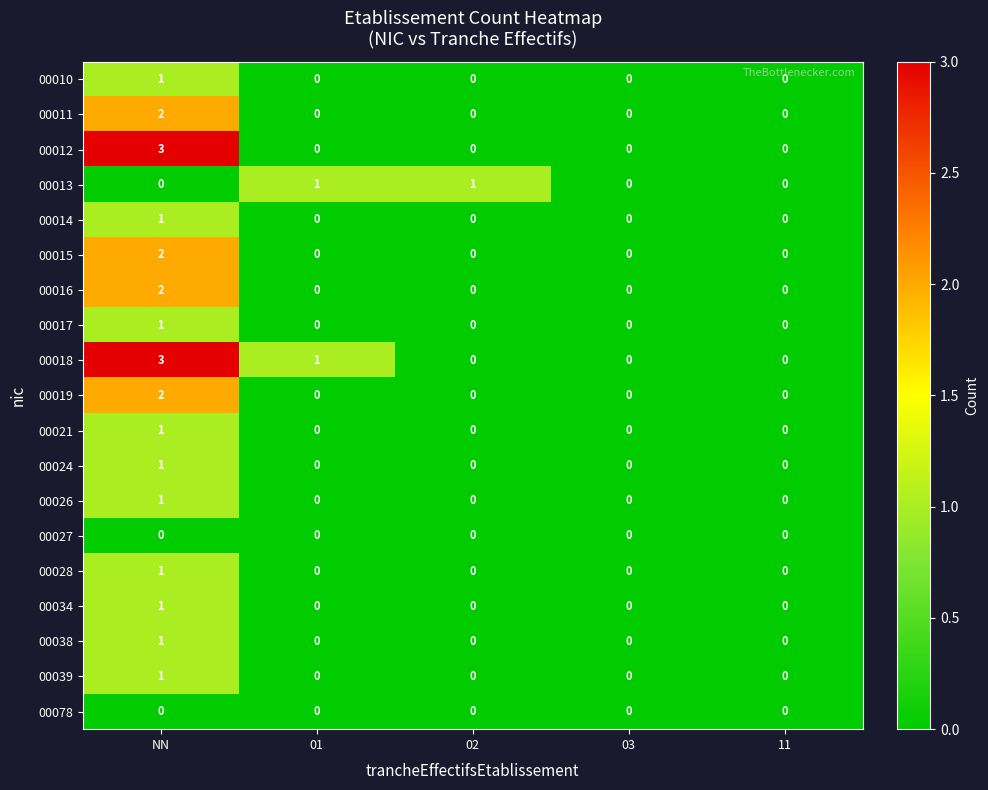

How many 00017 values are between 0 and 1?

5